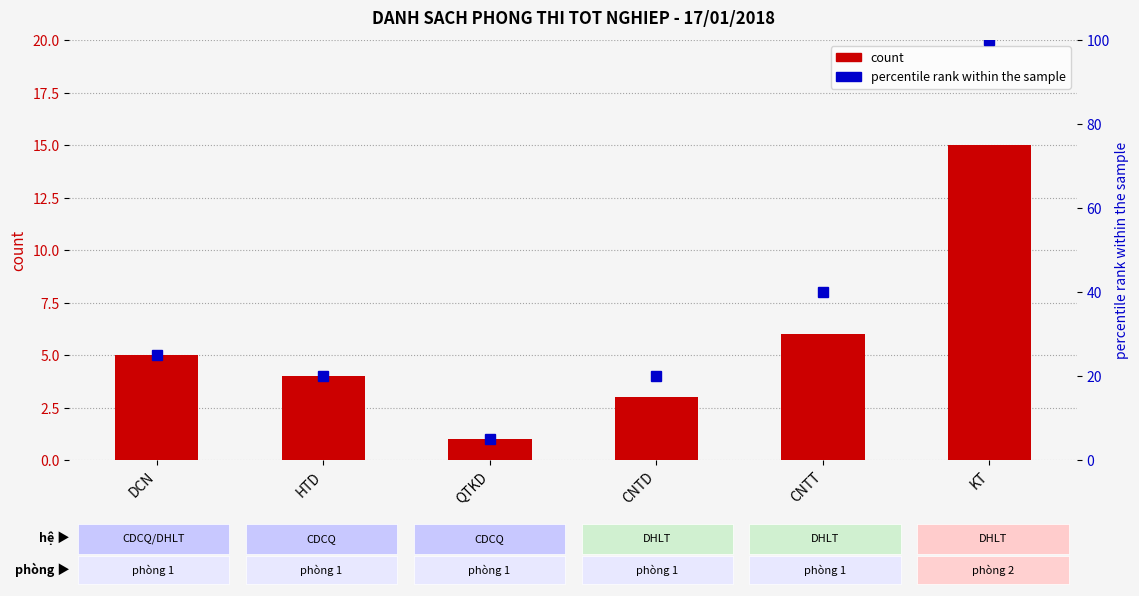

Which series has the largest range (max minus min)?

percentile rank within the sample